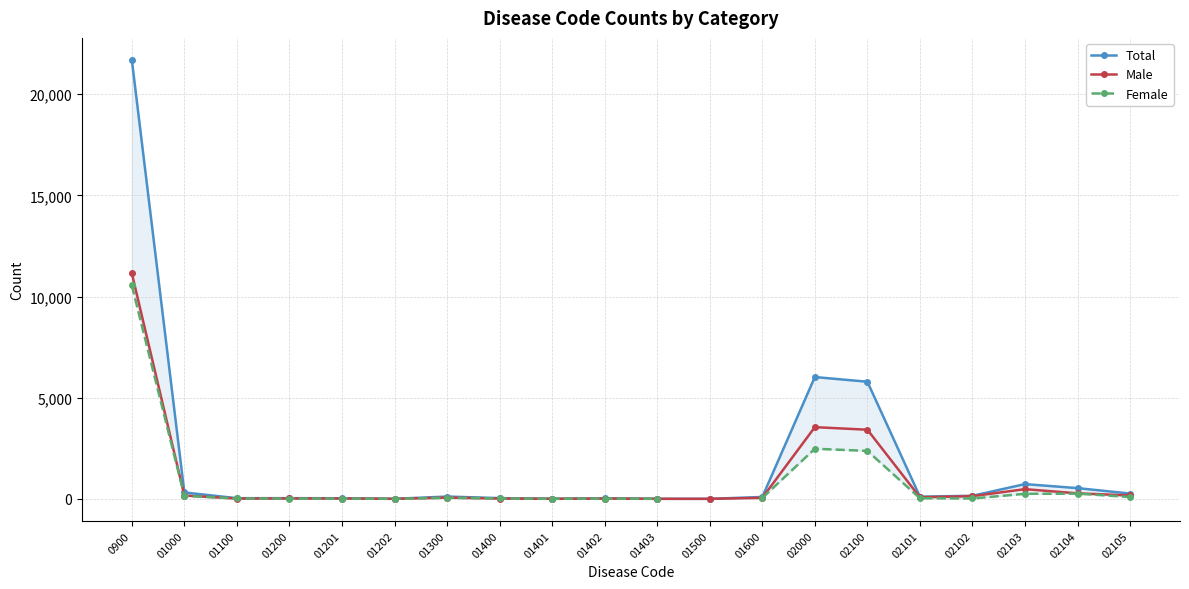

Is the value of Total at 0900 greater than the value of Male at 01403?

Yes